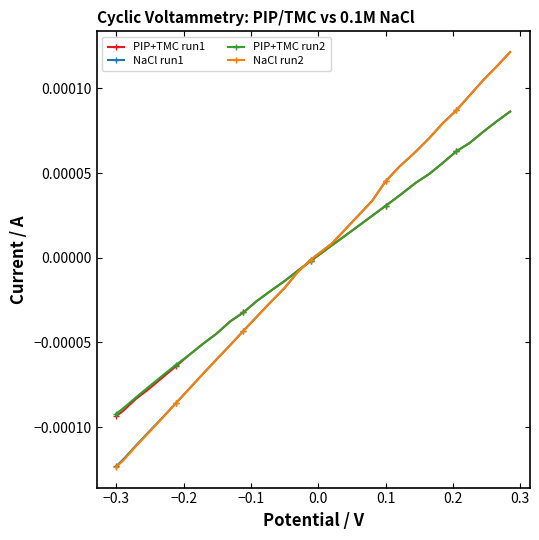

Which series has the largest range (max minus min)?

NaCl run2